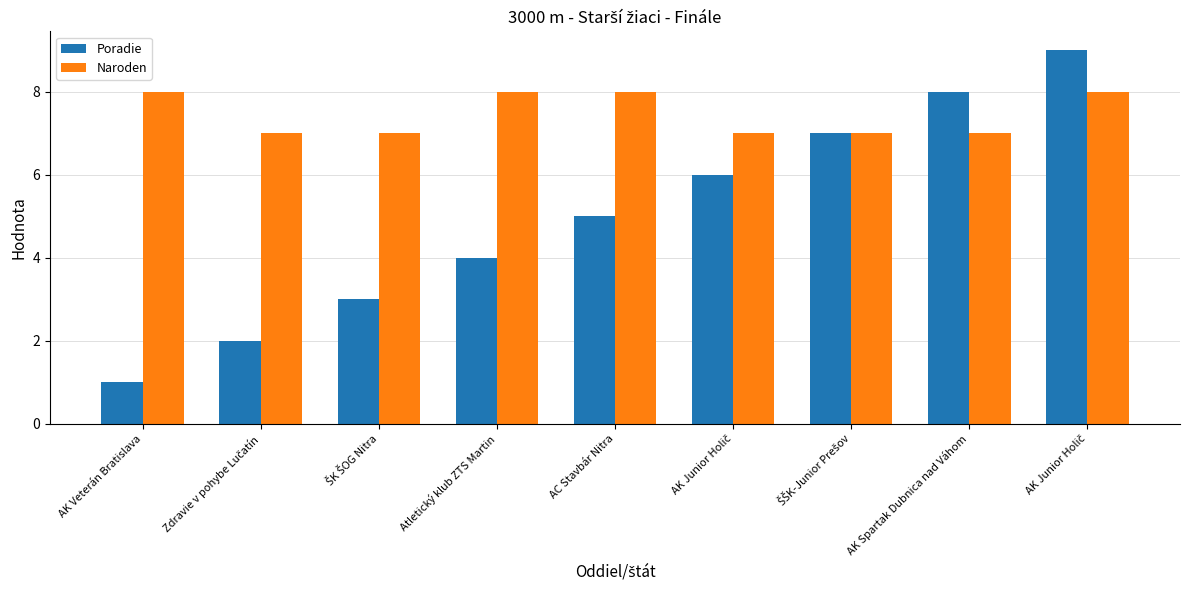

How many data points in Poradie are less than 5?

4